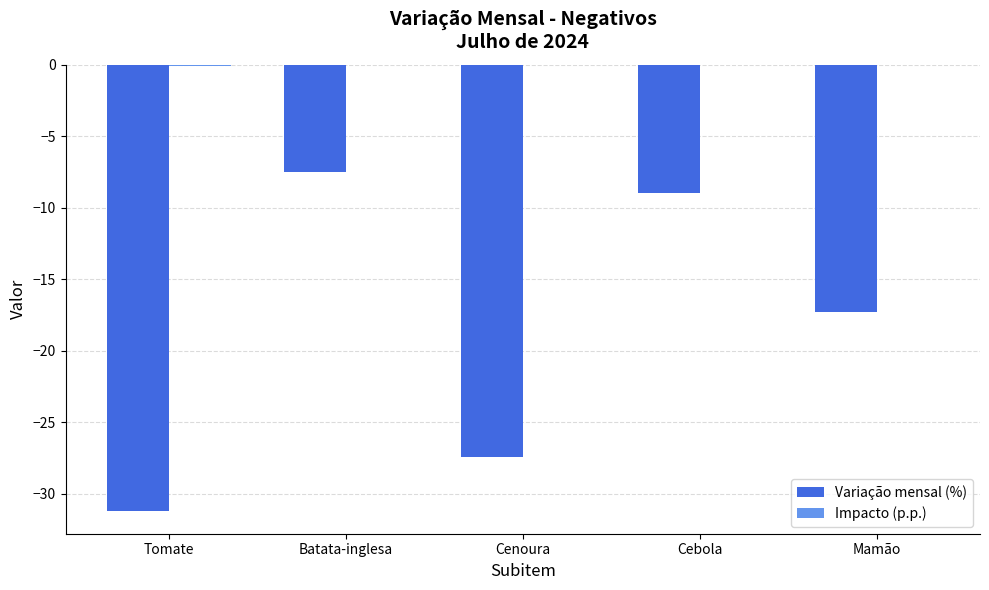

Is it true that Variação mensal (%) equals -41.8 at Tomate?

False